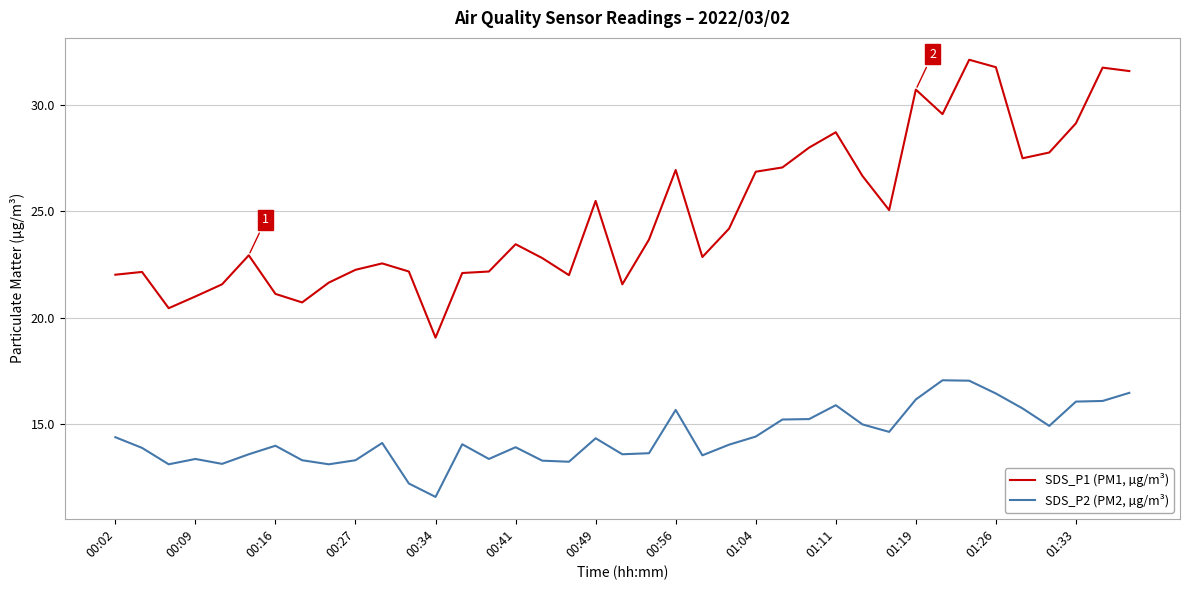

Which series has the widest spread of values?

SDS_P1 (PM1, µg/m³)